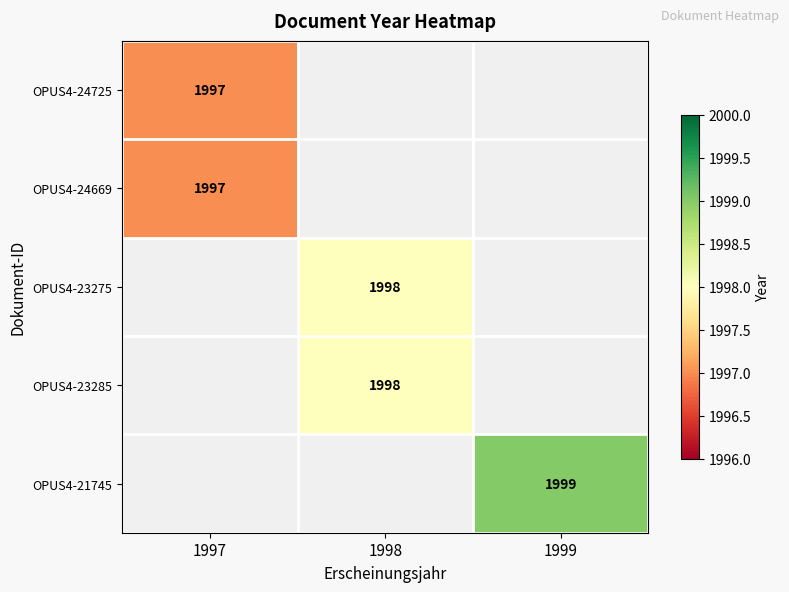

Is it true that OPUS4-24725 equals 1997 at 1997?

True